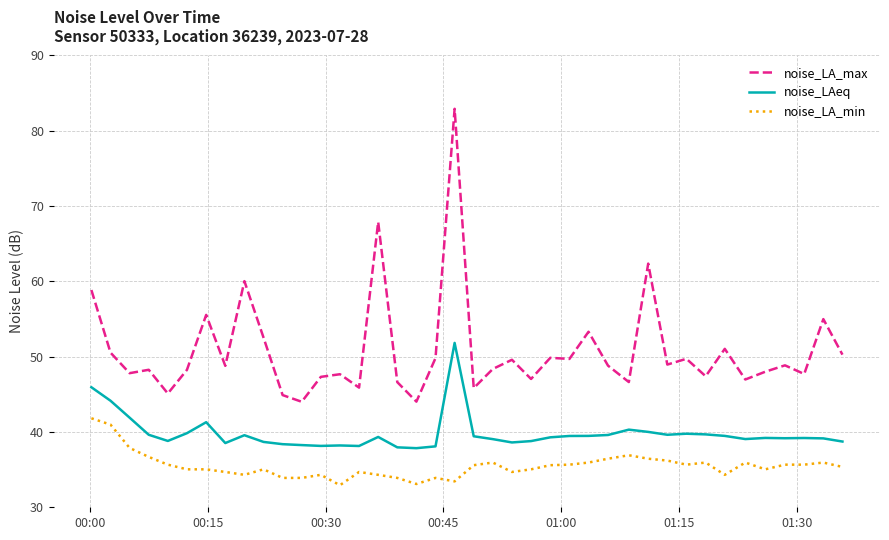

Rank the series by their maximum value, from highest to lowest.

noise_LA_max, noise_LAeq, noise_LA_min